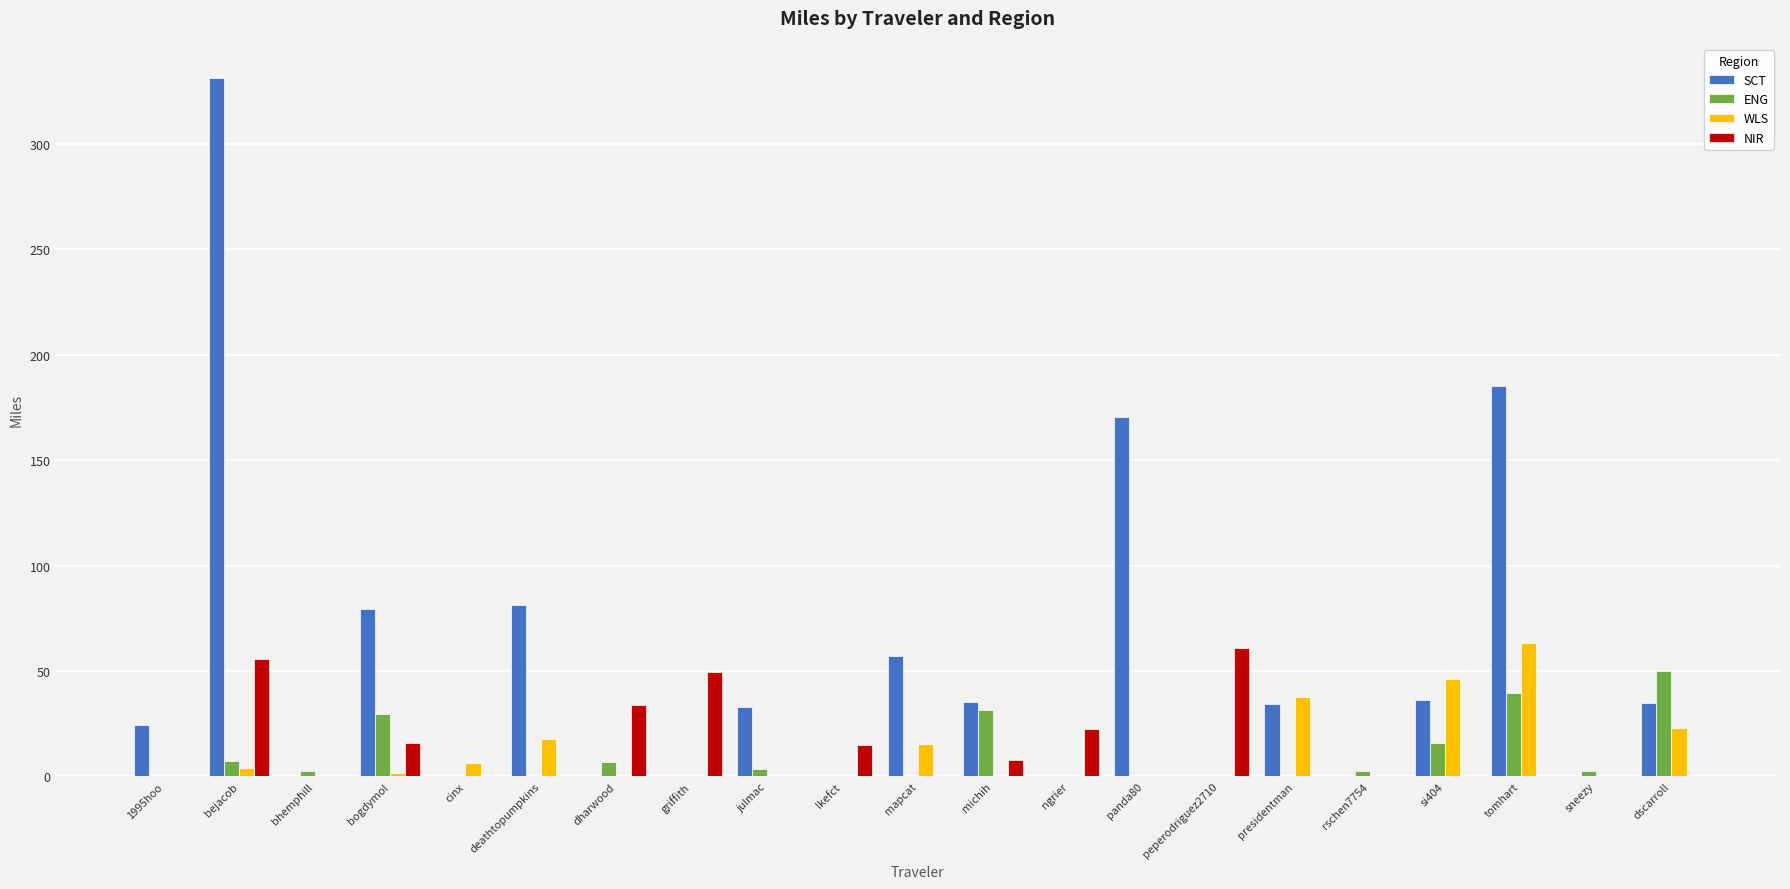

Which series changed the most between lkefct and sneezy?

NIR